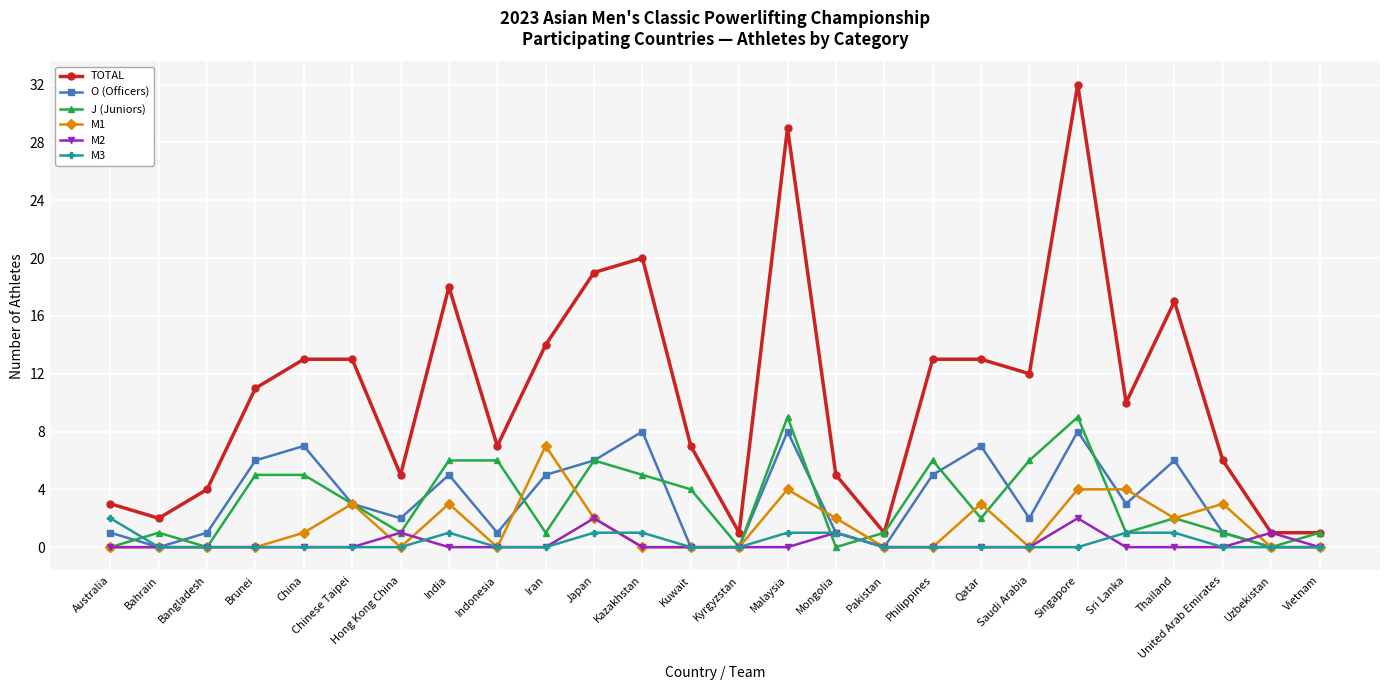

How many distinct data groups are displayed?

6